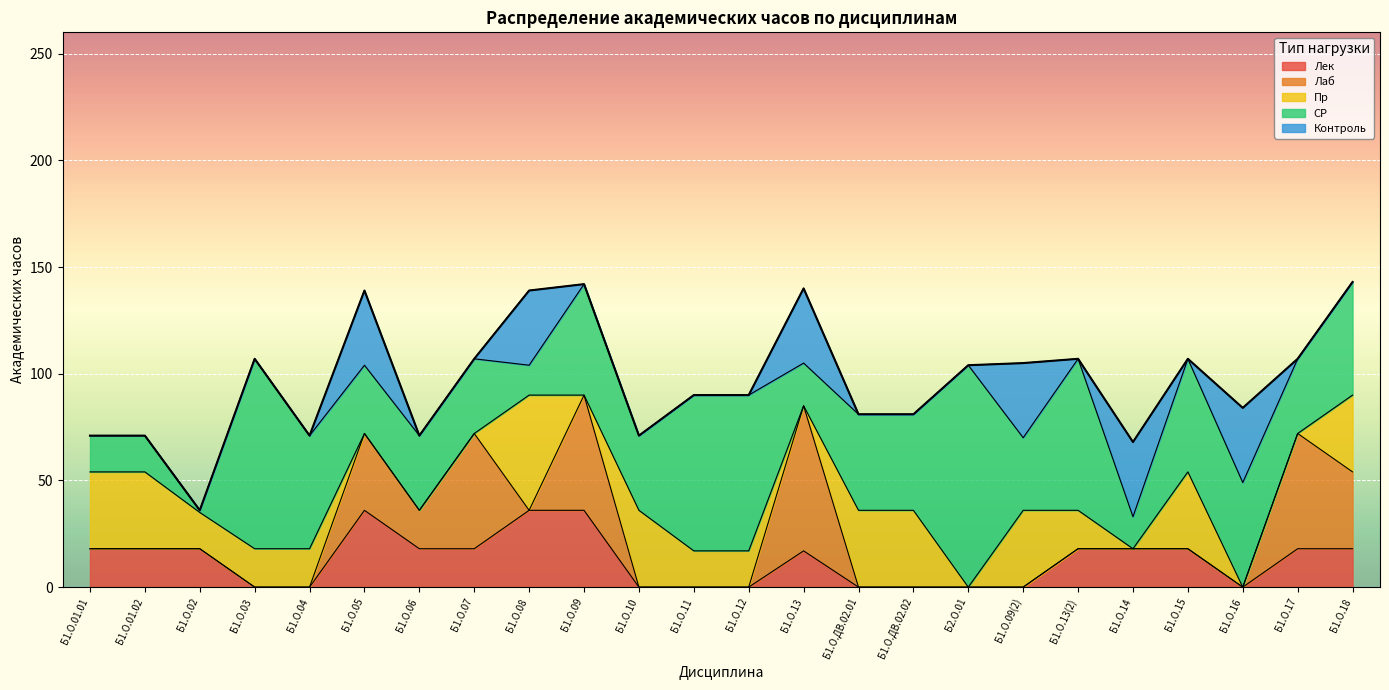

What is the sum of all Пр values?

447